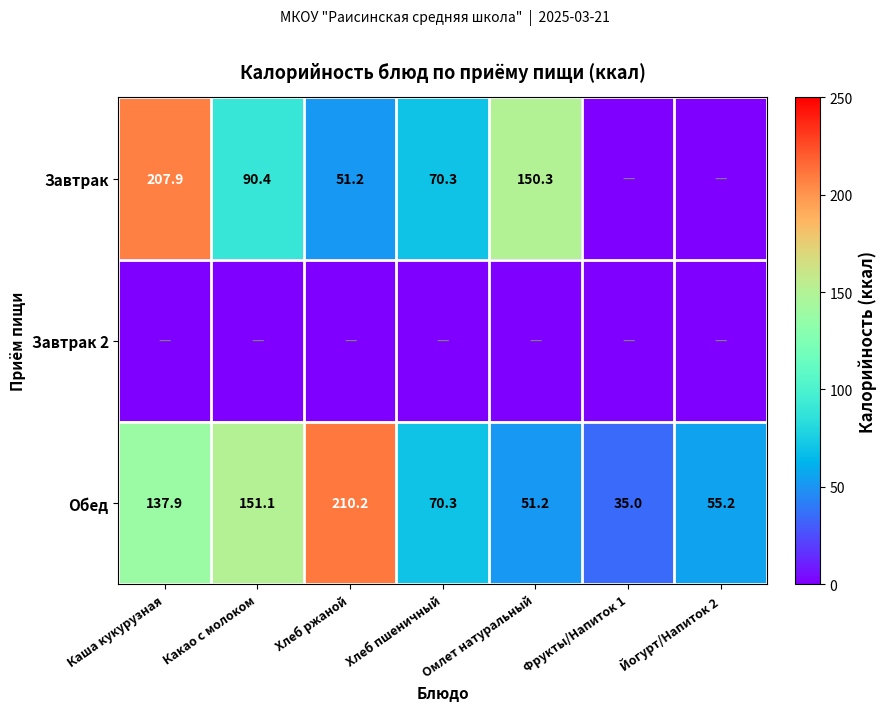

Where does the Обед series first go above 70?

Каша кукурузная